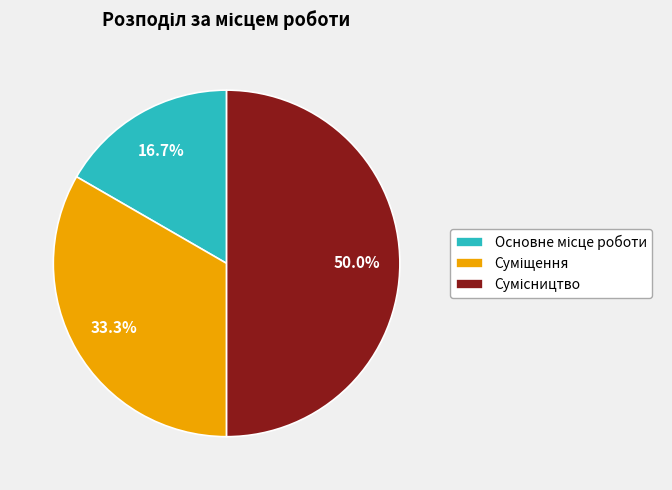

Which category has the biggest portion of the pie?

Сумісництво